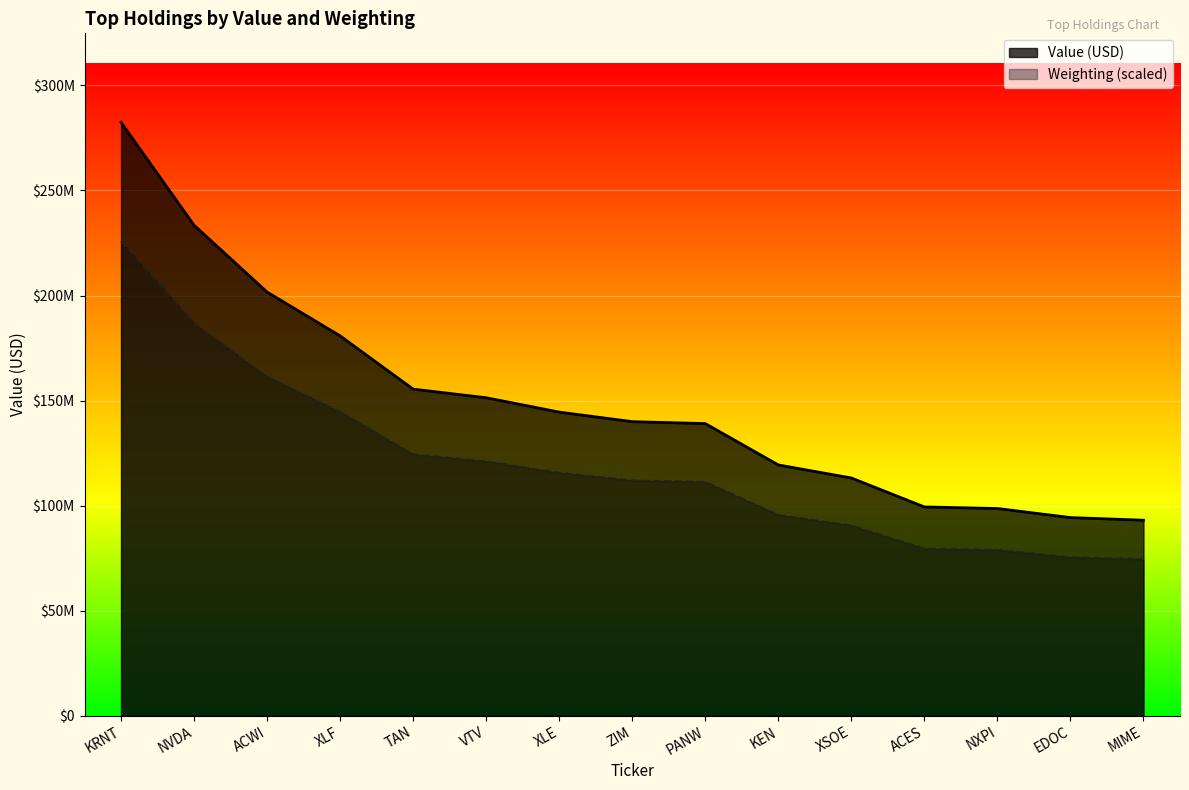

The Value (Millions) series shows 144506000.0 at XLE. True or false?

True